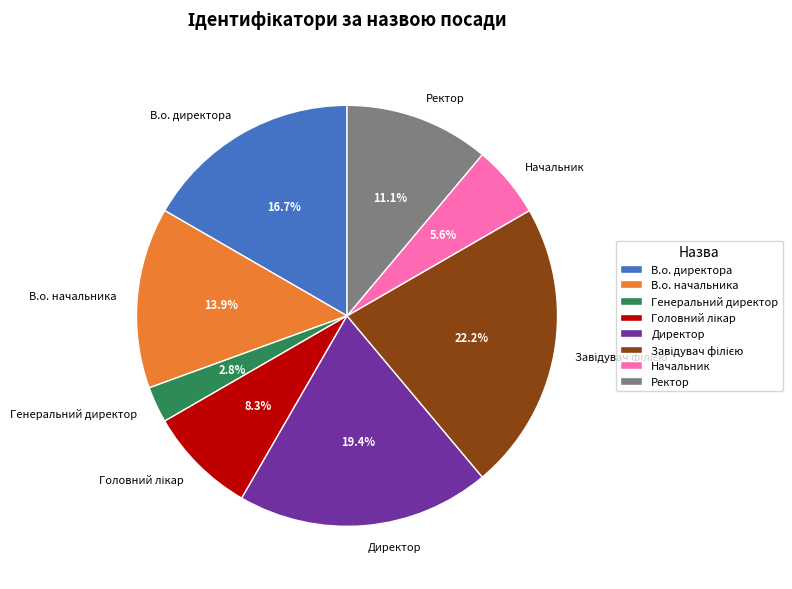

To the nearest percent, what is the average slice percentage?

12%